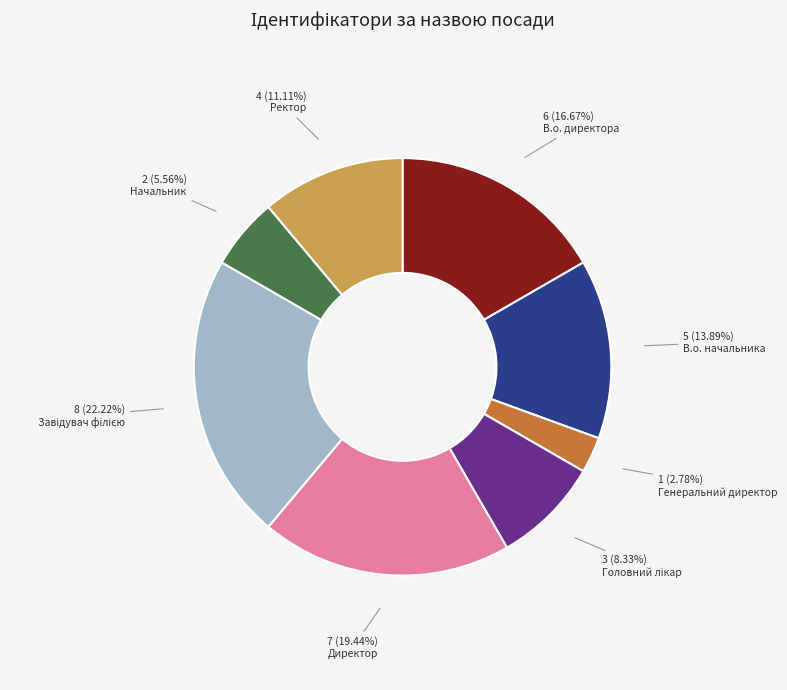

Is there any slice that represents more than half of the pie?

No